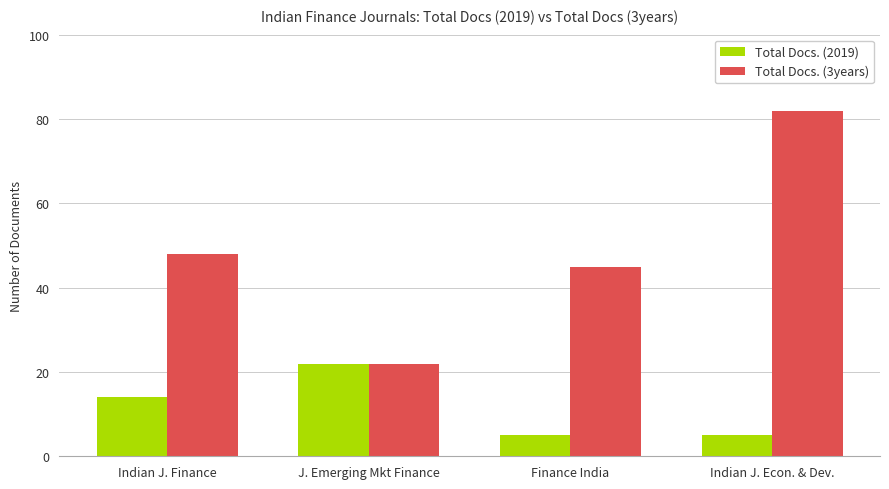

Which category has the highest value across all series?

Indian J. Econ. & Dev.